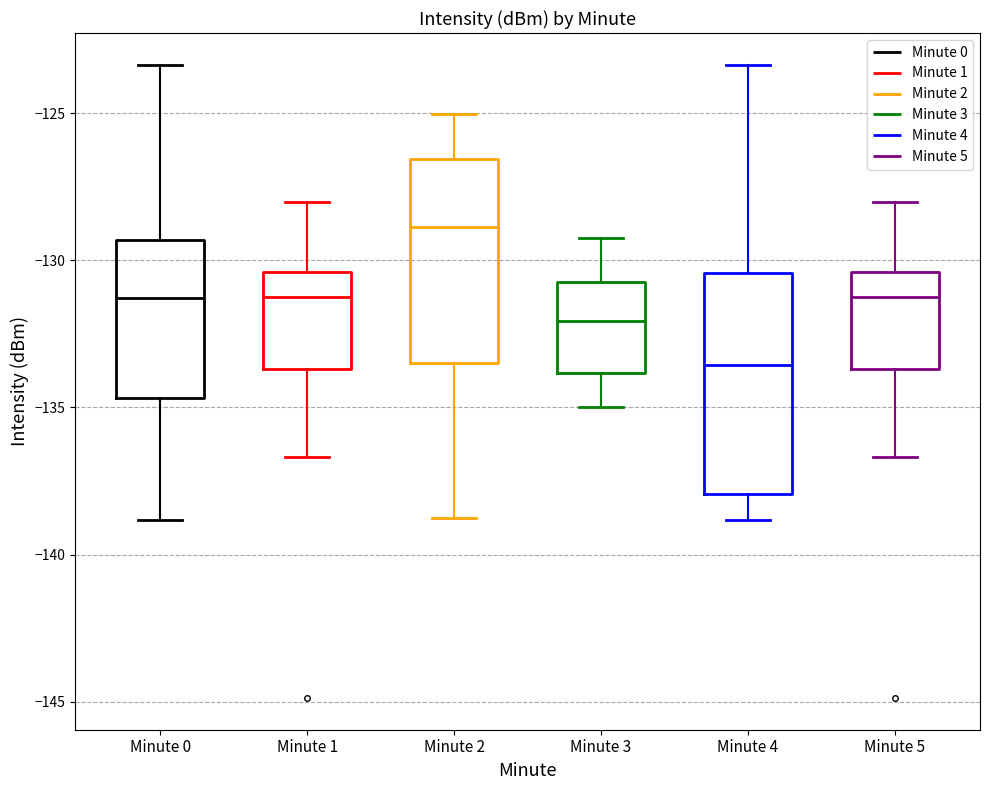

Which box has the highest median line?

Minute 2